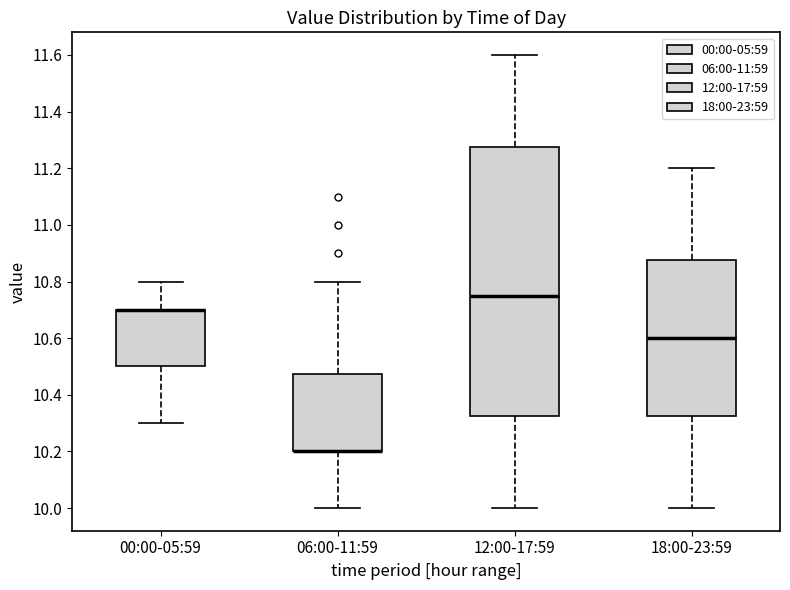

Which box is the tallest, from its lower edge to its upper edge?

12:00-17:59